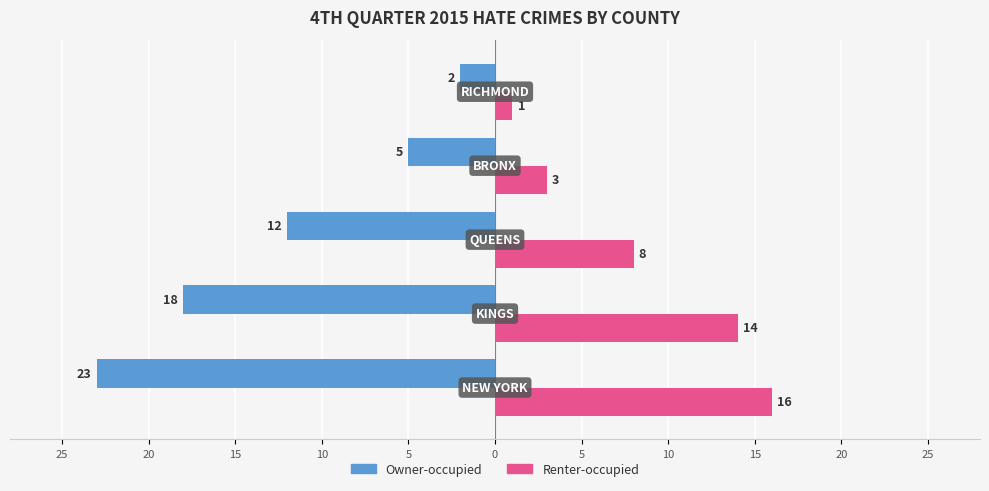

How many data points does each series have?

5